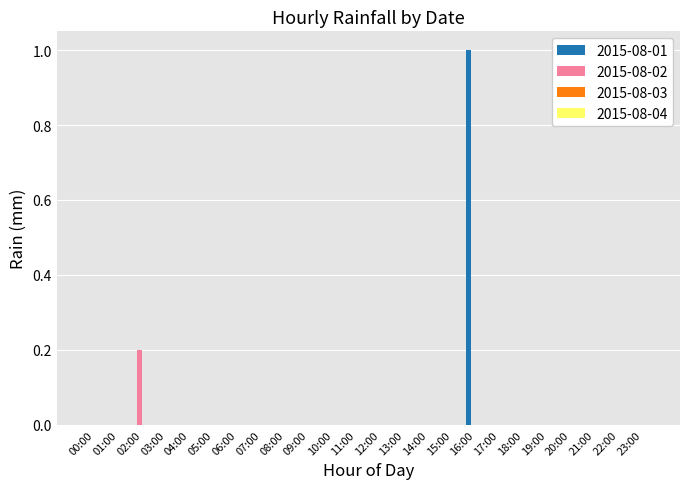

Is it true that 2015-08-02 equals -0.1 at 16:00?

False